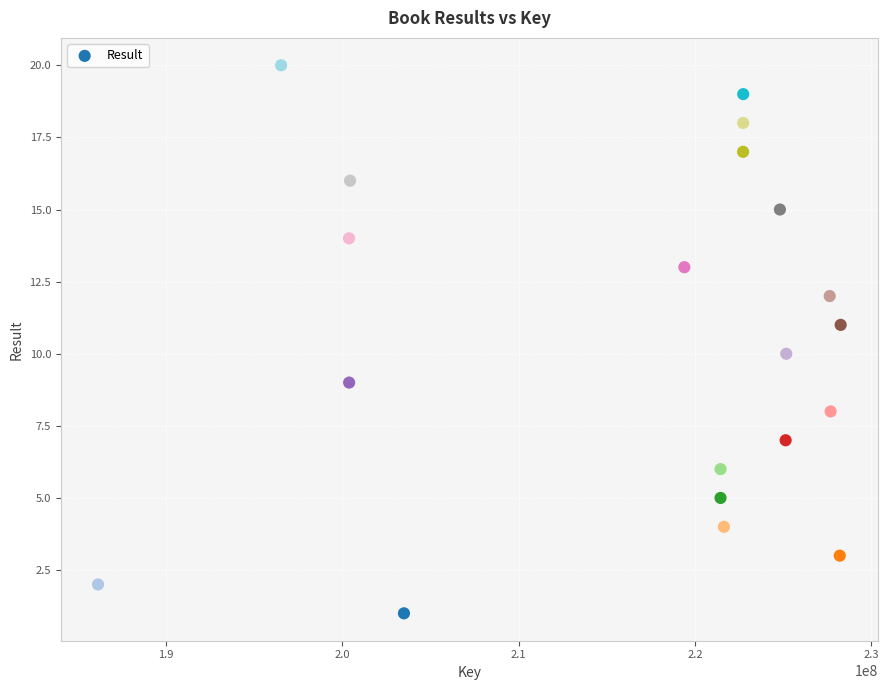

What is the range of Y values (max minus min)?

19